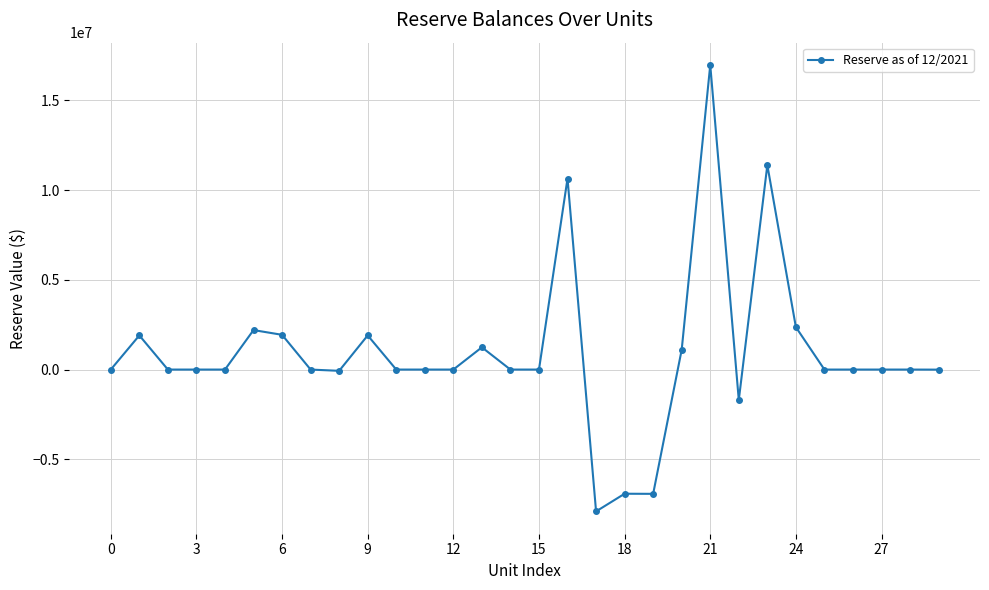

True or false: the data has more than 1 interior local peaks.

True